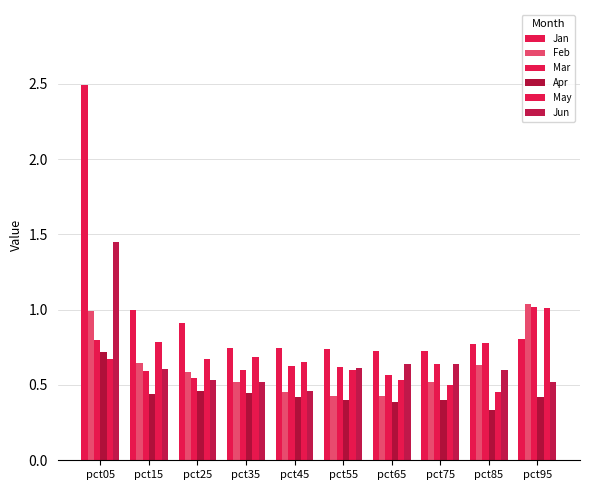

How many categories are shown in the chart?

10